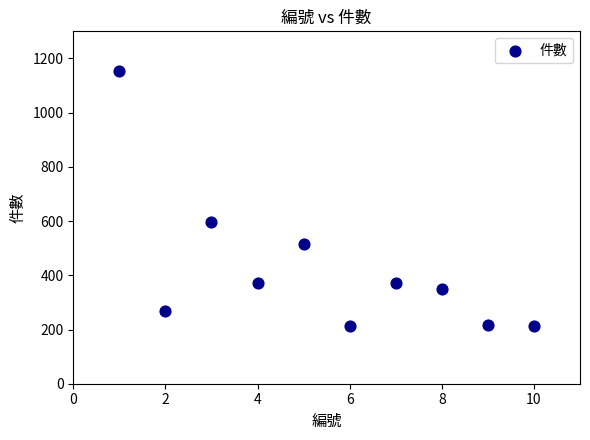

What Y value in the scatter plot is closest to 684?

596